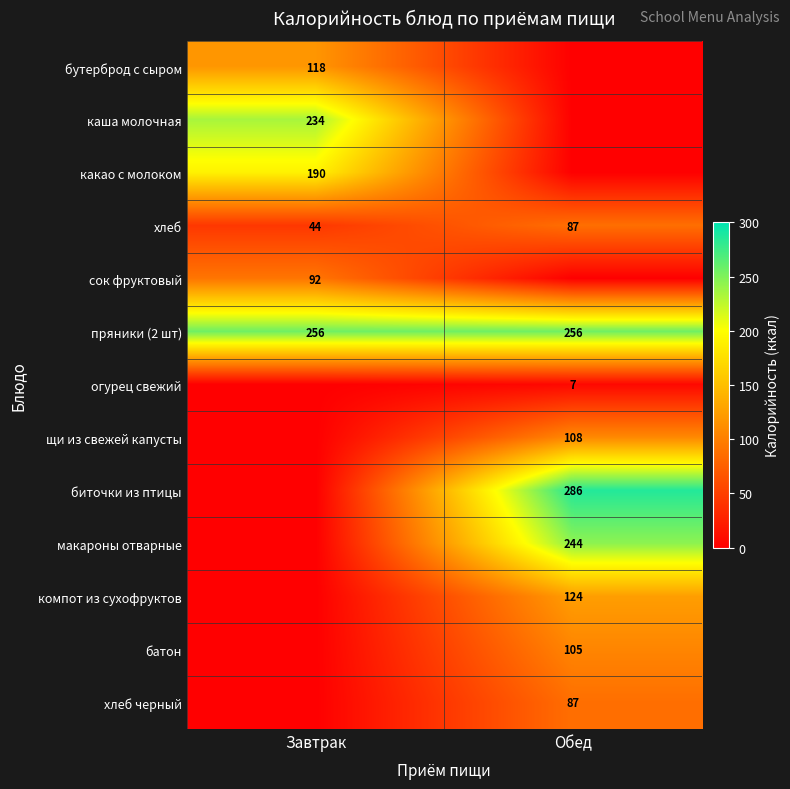

The бутерброд с сыром series shows 45 at Завтрак. True or false?

False